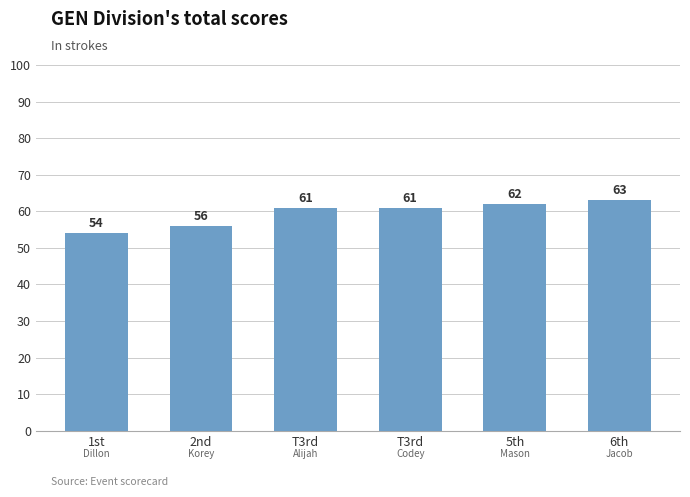

What is the label of the 1st bar from the left?

1st